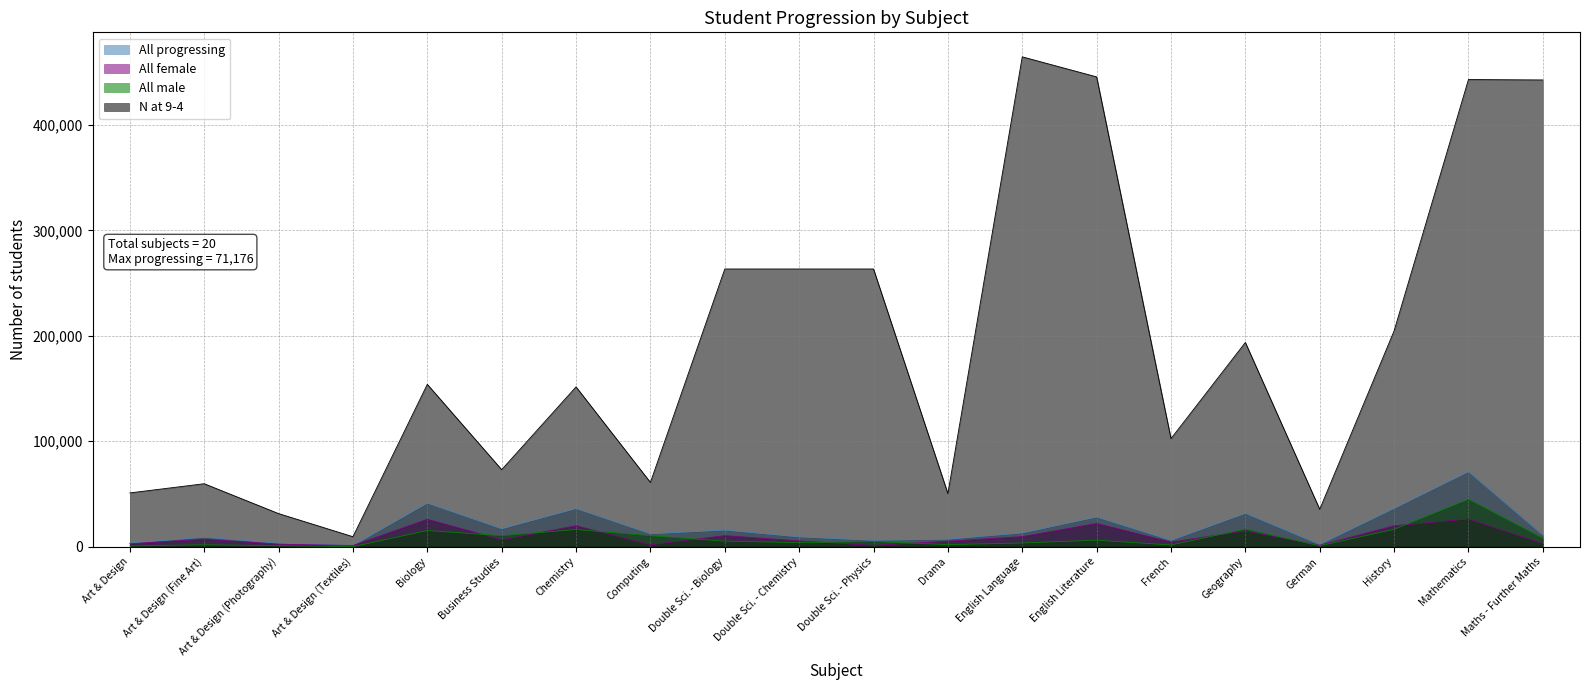

Is it true that All female equals 22008 at English Literature?

True